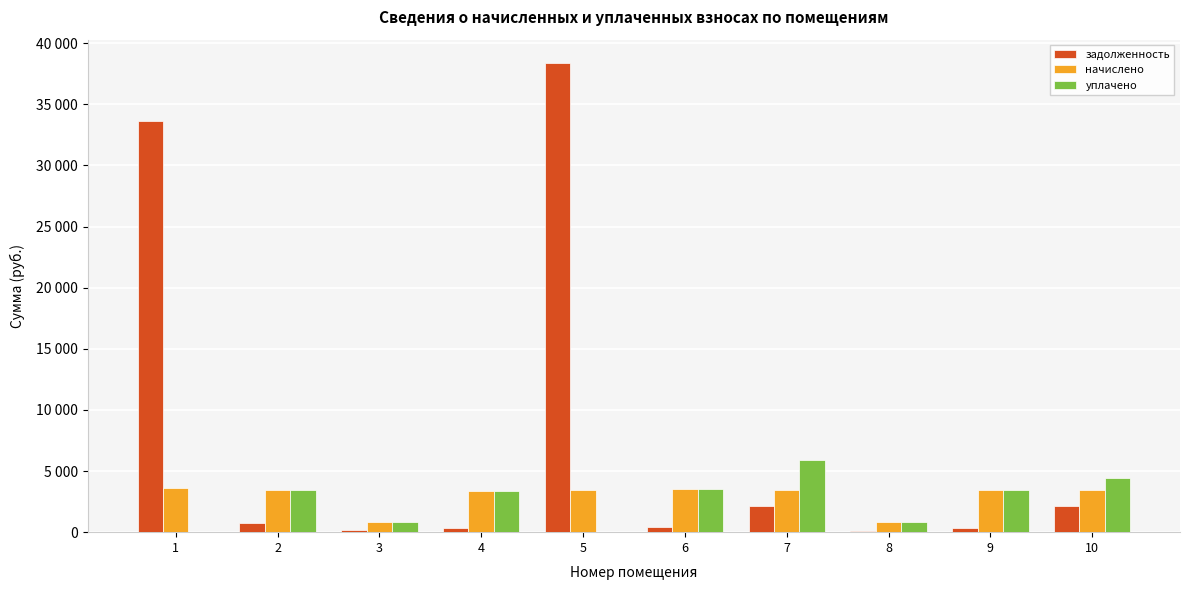

Reading left to right, extract all data points from this chart.

задолженность: 1=33668.2	2=759.2	3=180.6	4=378.6	5=38364.4	6=391.9	7=2169.7	8=90.3	9=381.7	10=2165.6
начислено: 1=3610.5	2=3416.6	3=812.6	4=3407.3	5=3453.5	6=3527.4	7=3462.8	8=812.6	9=3435.0	10=3444.3
уплачено: 1=0.0	2=3484.7	3=828.8	4=3392.9	5=0.0	6=3512.5	7=5909.2	8=809.2	9=3420.5	10=4444.0